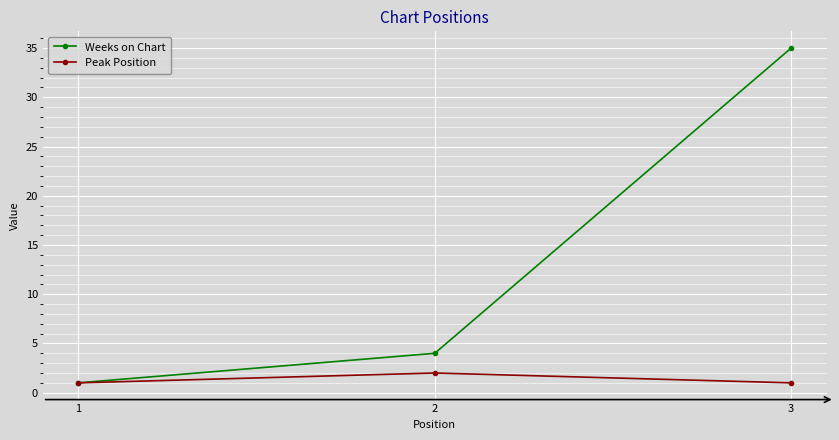

Does the chart display data point markers on the line(s)?

Yes